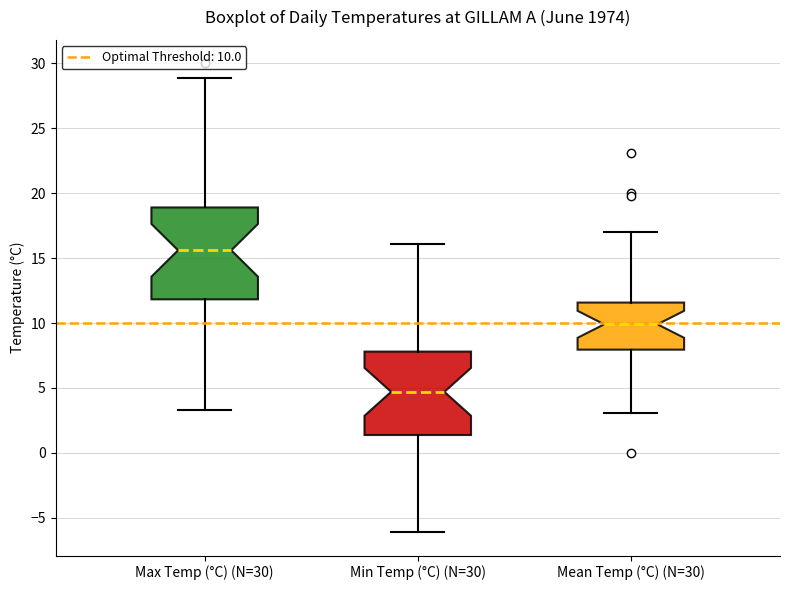

Which box's median line is the highest?

Max Temp (°C) (N=30)